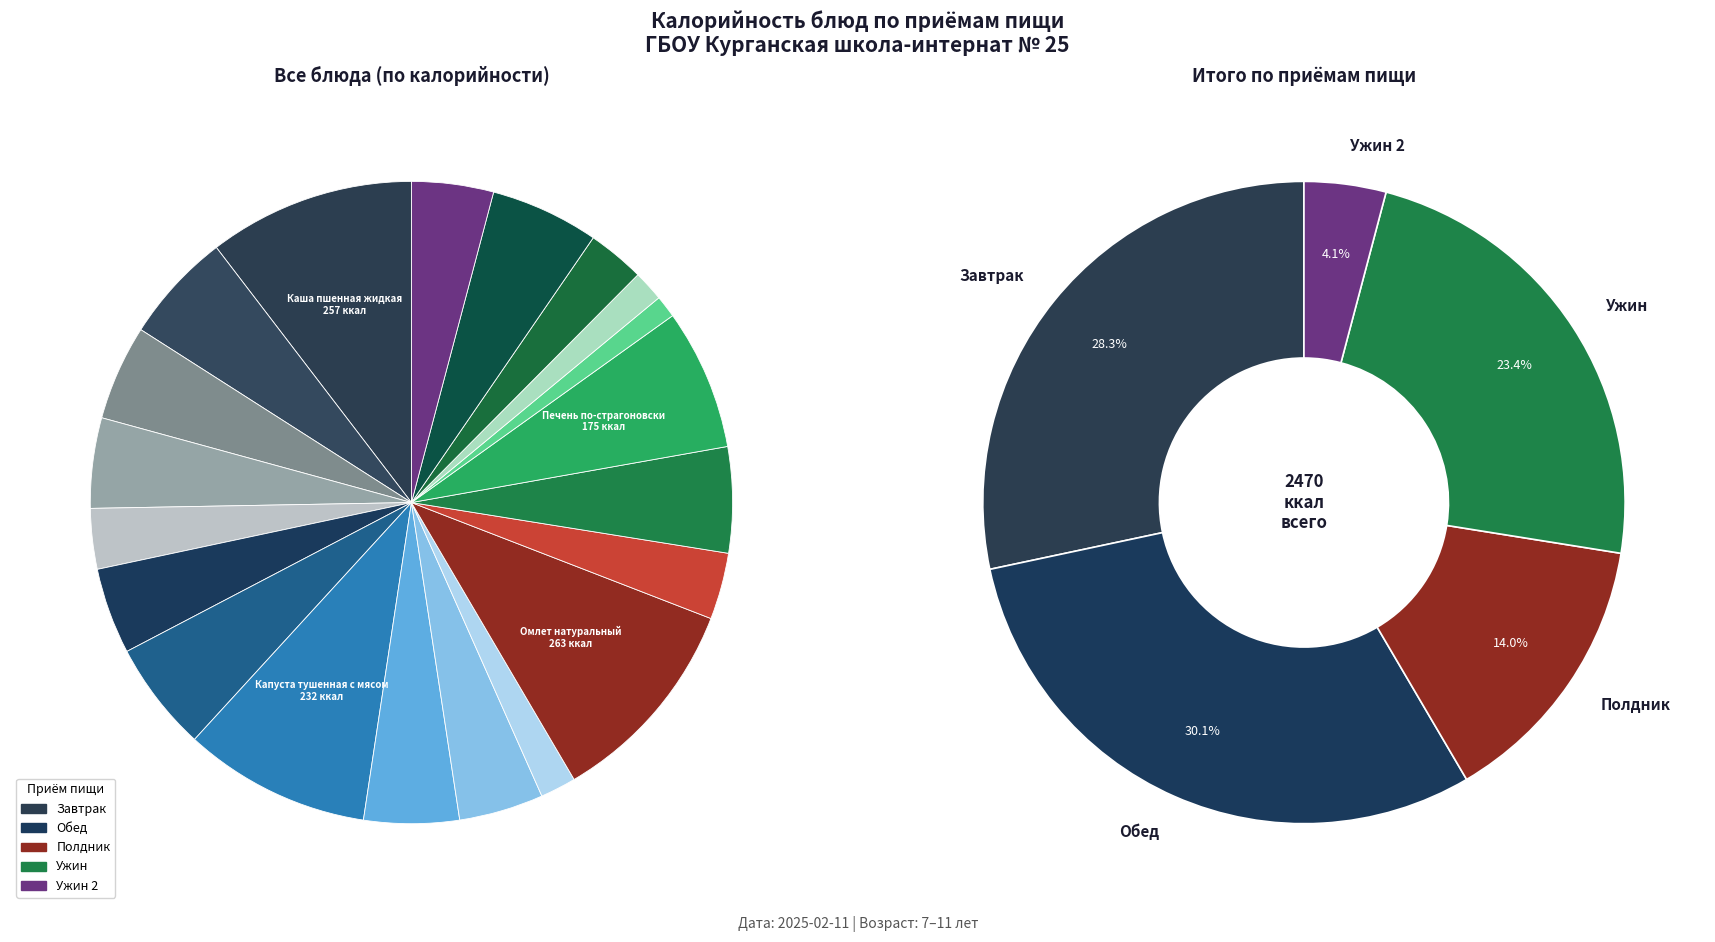

True or false: Чай с сахаром accounts for 2% of the total.

True